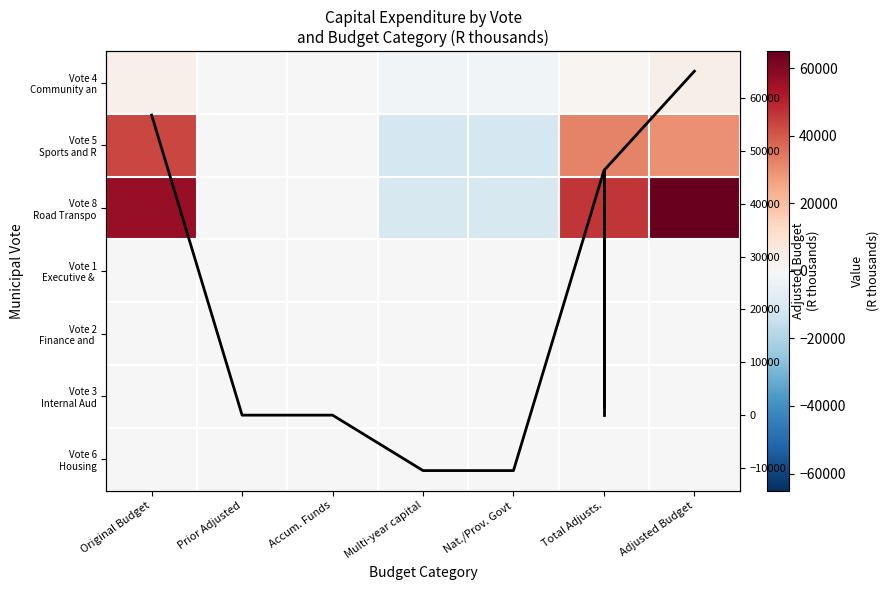

At which category is the sum across all series the highest?

Adjusted Budget